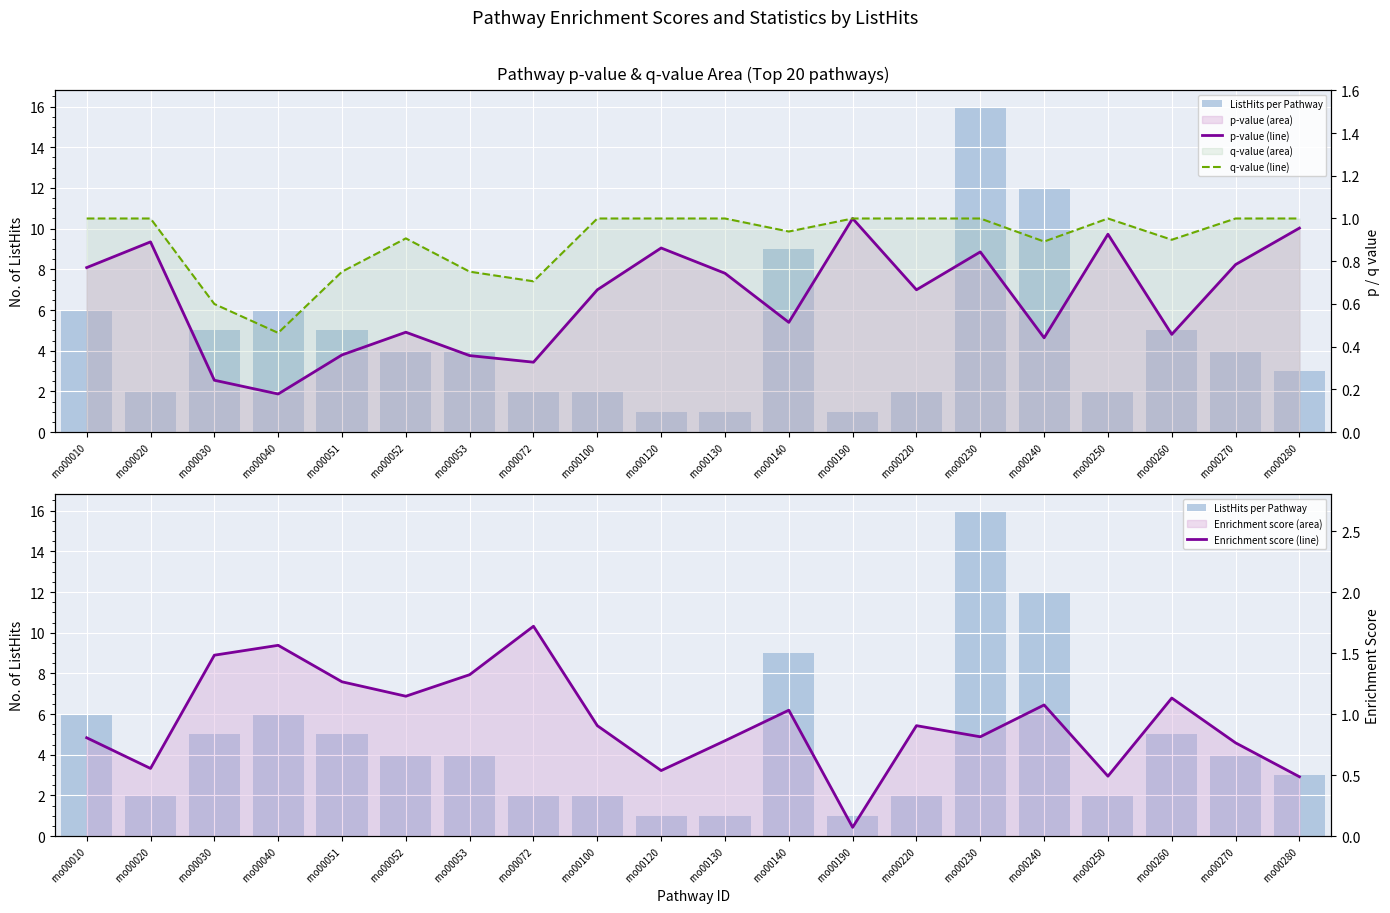

What is the difference between the Enrichment score (line) values at rno00052 and rno00140?

0.1